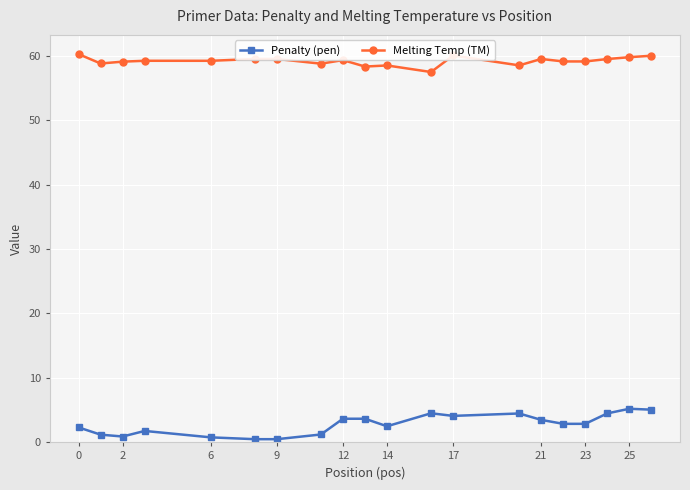

How many lines are shown in the chart?

2